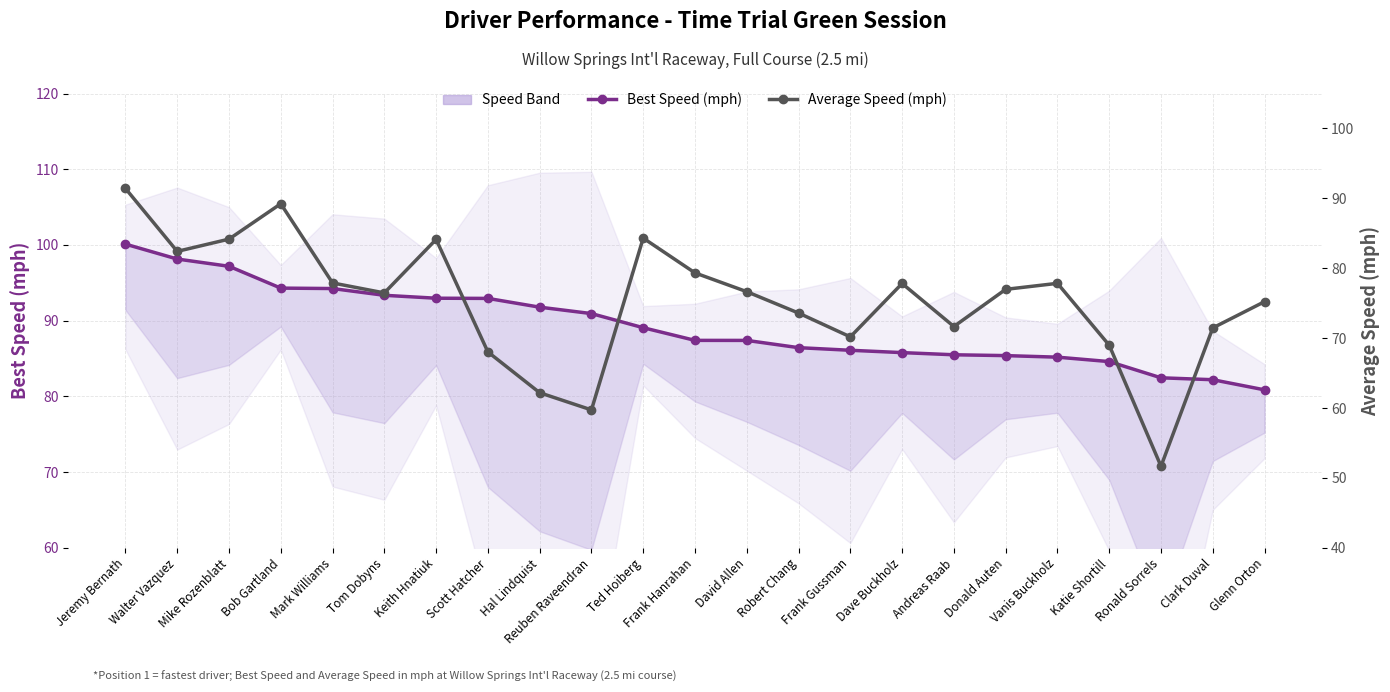

Reading left to right, extract all data points from this chart.

Best Speed (mph): Jeremy Bernath=100.1	Walter Vazquez=98.1	Mike Rozenblatt=97.2	Bob Gartland=94.3	Mark Williams=94.2	Tom Dobyns=93.3	Keith Hnatiuk=93.0	Scott Hatcher=92.9	Hal Lindquist=91.8	Reuben Raveendran=90.9	Ted Hoiberg=89.1	Frank Hanrahan=87.4	David Allen=87.4	Robert Chang=86.4	Frank Gussman=86.1	Dave Buckholz=85.8	Andreas Raab=85.5	Donald Auten=85.4	Vanis Buckholz=85.2	Katie Shortill=84.6	Ronald Sorrels=82.5	Clark Duval=82.2	Glenn Orton=80.9
Average Speed (mph): Jeremy Bernath=91.4	Walter Vazquez=82.4	Mike Rozenblatt=84.2	Bob Gartland=89.2	Mark Williams=77.9	Tom Dobyns=76.5	Keith Hnatiuk=84.1	Scott Hatcher=68.0	Hal Lindquist=62.2	Reuben Raveendran=59.7	Ted Hoiberg=84.3	Frank Hanrahan=79.3	David Allen=76.6	Robert Chang=73.6	Frank Gussman=70.2	Dave Buckholz=77.8	Andreas Raab=71.7	Donald Auten=77.0	Vanis Buckholz=77.8	Katie Shortill=69.0	Ronald Sorrels=51.7	Clark Duval=71.5	Glenn Orton=75.2